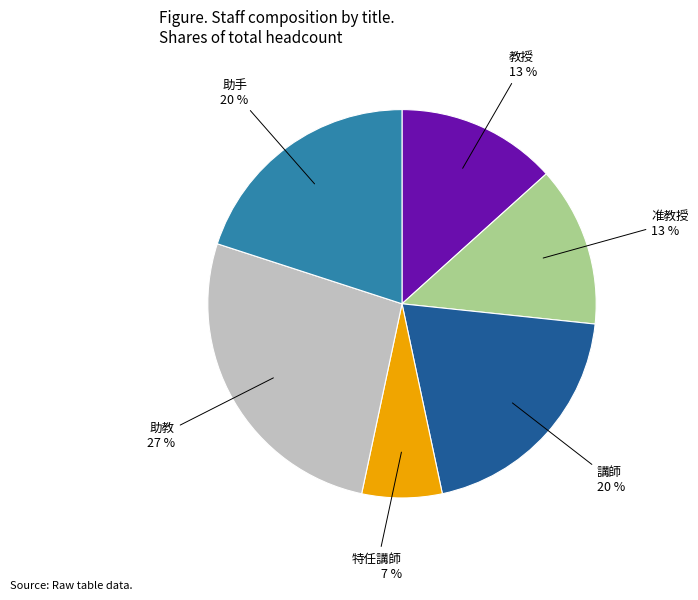

To the nearest percent, what is the average slice percentage?

17%